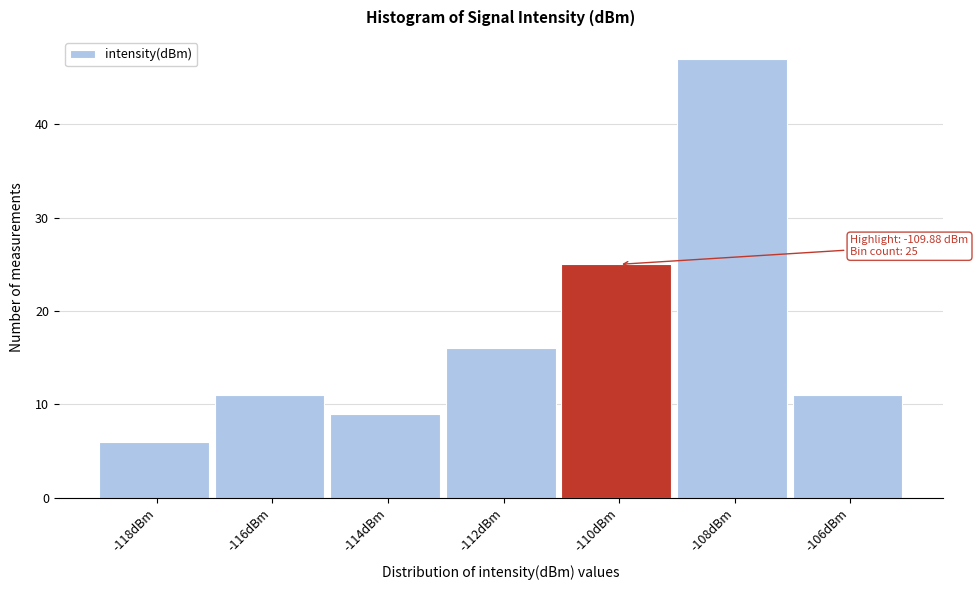

Reading right to left, what are all the values shown in this chart?

-106dBm=11	-108dBm=47	-110dBm=25	-112dBm=16	-114dBm=9	-116dBm=11	-118dBm=6